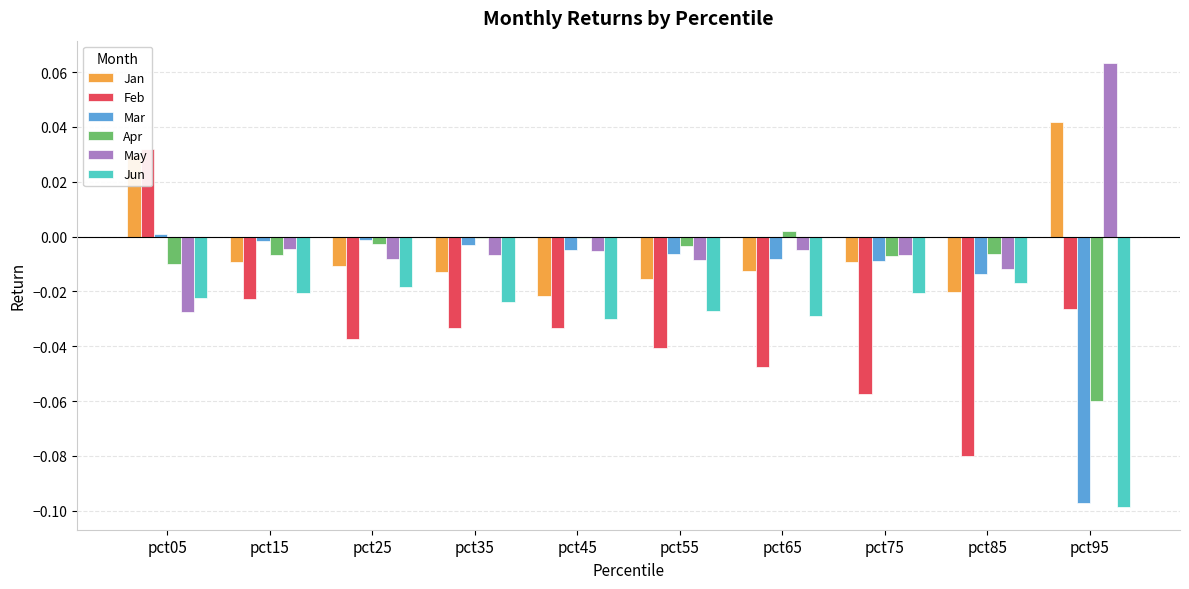

Is the value of Mar at pct65 greater than the value of Feb at pct05?

No